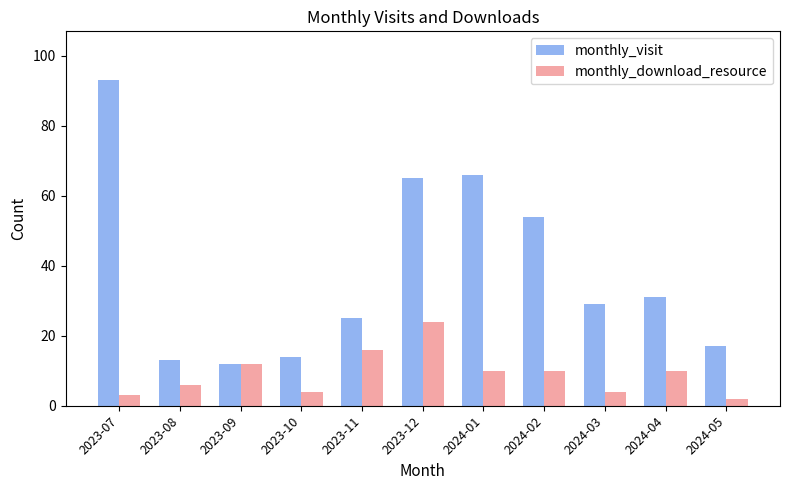

How many categories are shown in the chart?

11